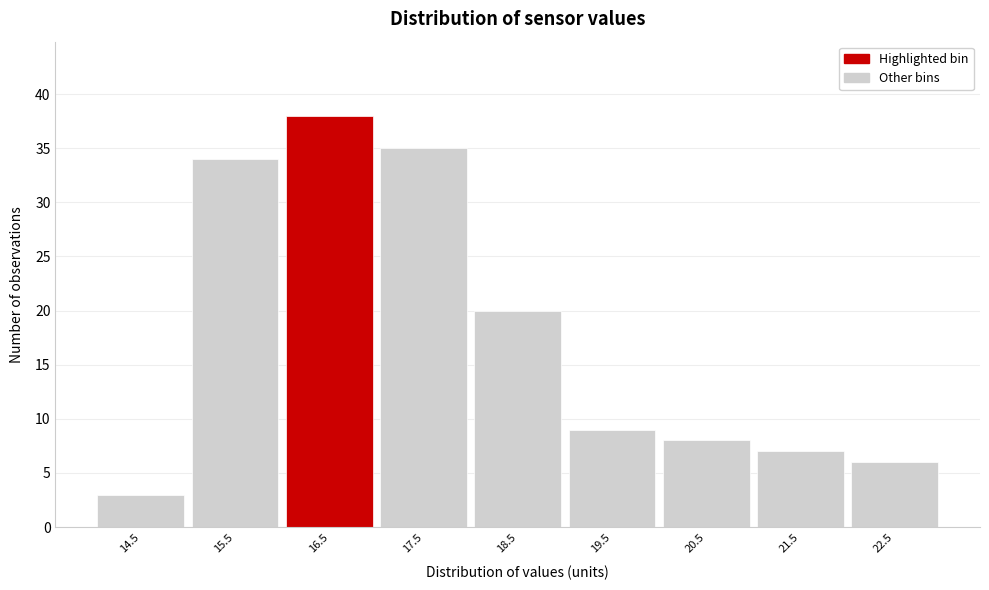

Reading right to left, list all the values displayed in this chart.

6	7	8	9	20	35	38	34	3